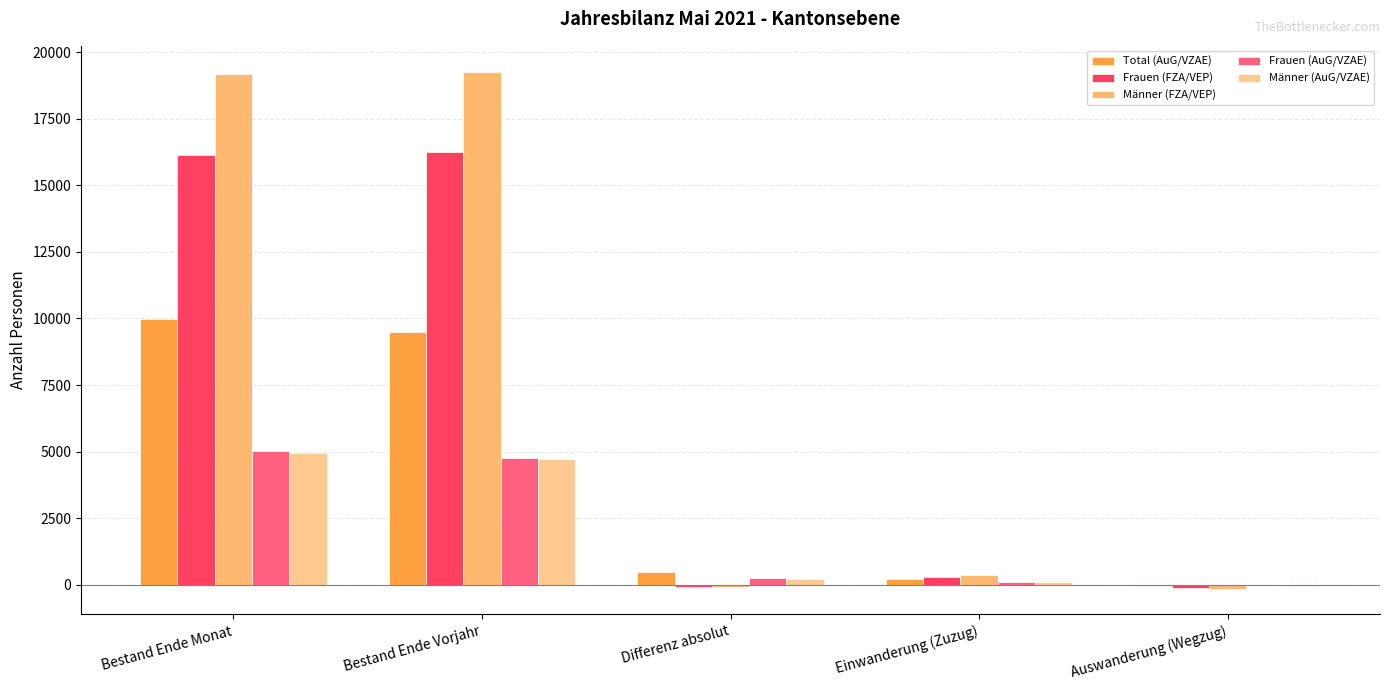

The value of Frauen (AuG/VZAE) at Bestand Ende Monat is 5006. True or false?

True